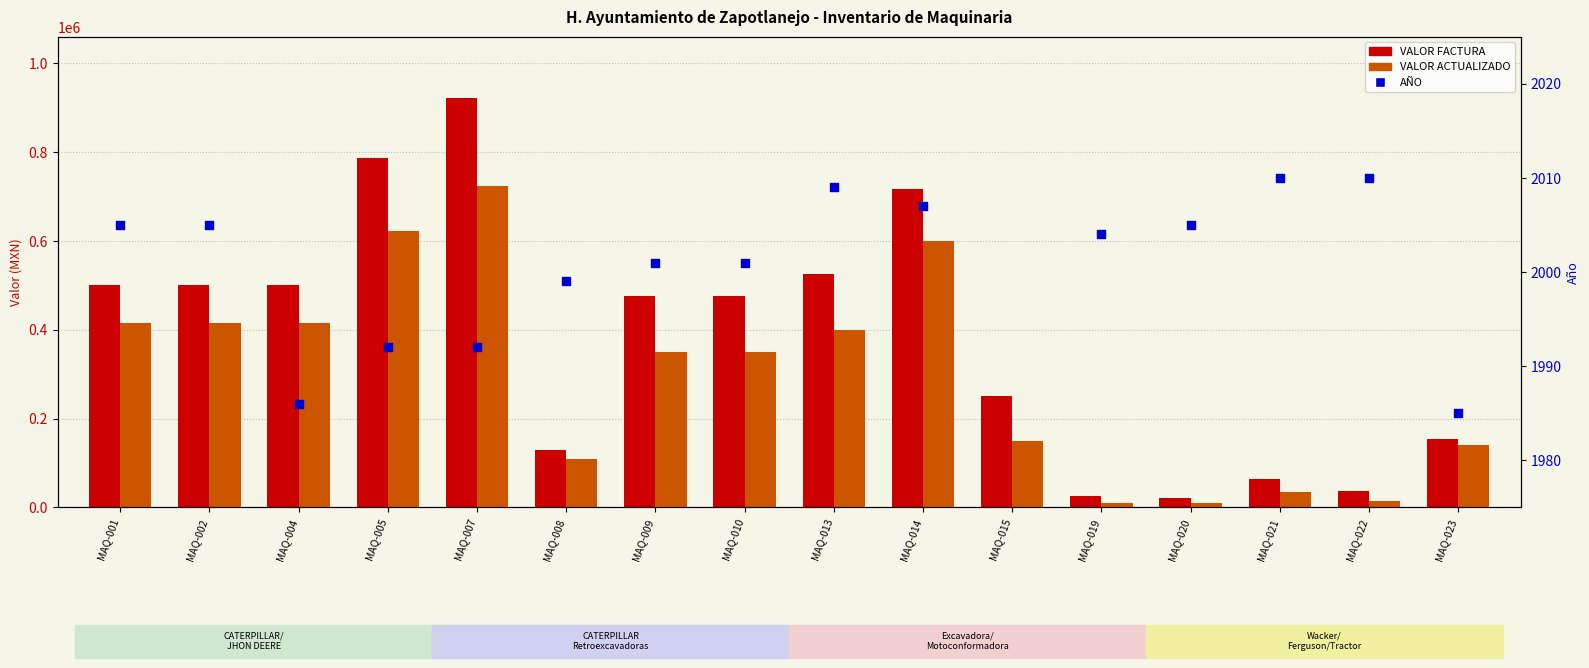

Which series reaches the minimum Y coordinate?

AÑO